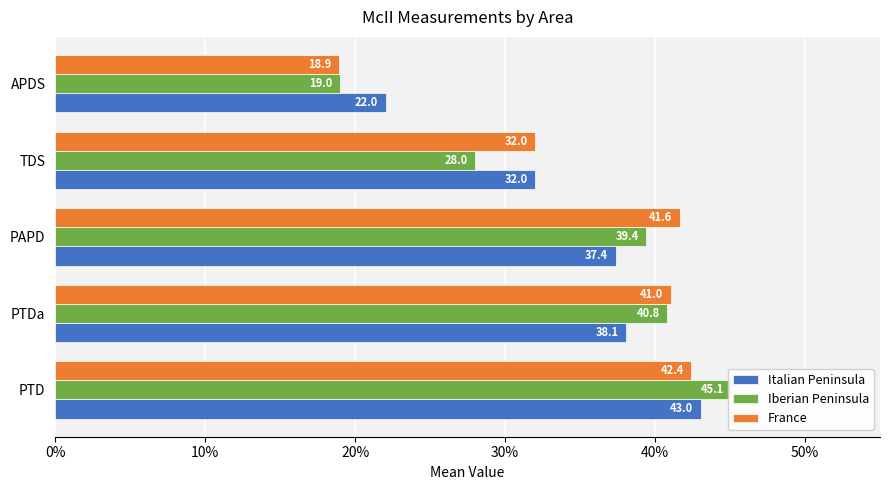

Which series has the largest range (max minus min)?

Iberian Peninsula